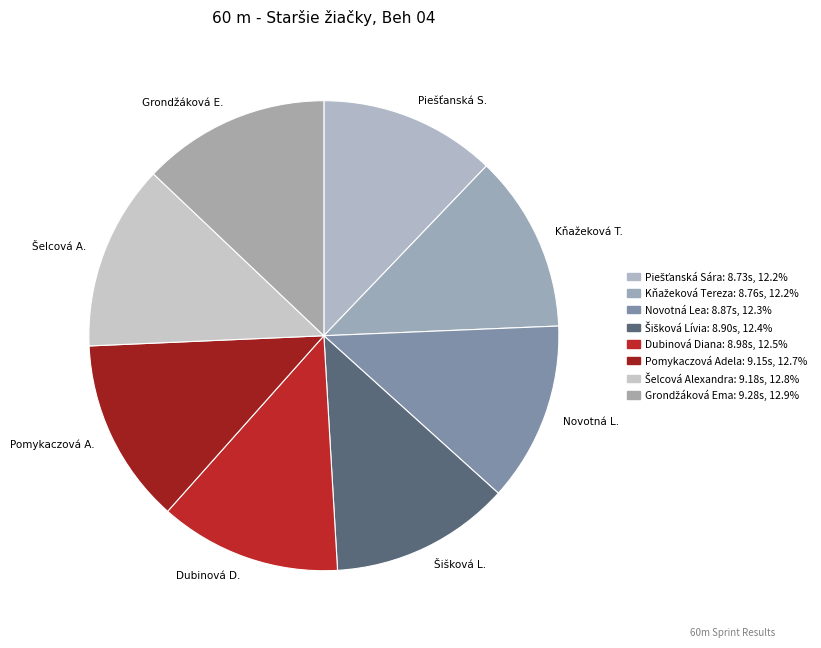

What is the ratio of the value at Kňažeková Tereza to the value at Grondžáková Ema?

0.9